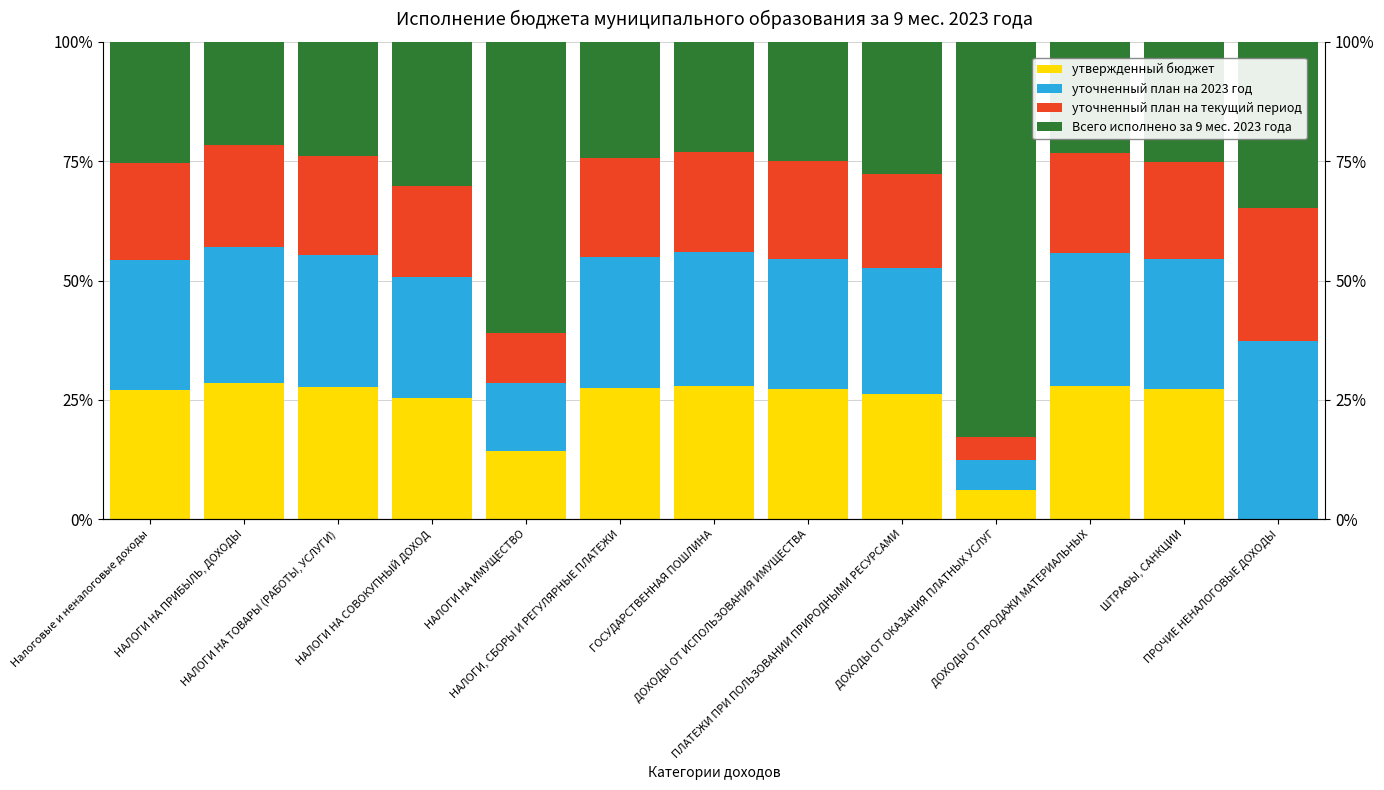

What is the minimum value for Всего исполнено за 9 мес. 2023 года?

21.6